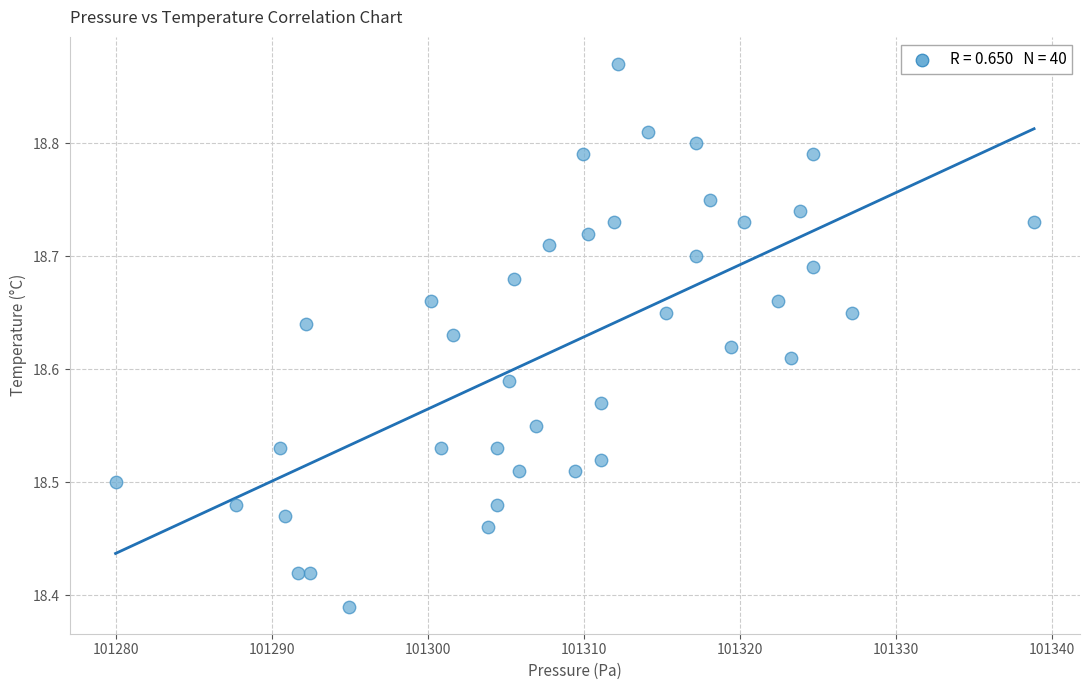

What is the range of X values (max minus min)?

58.9